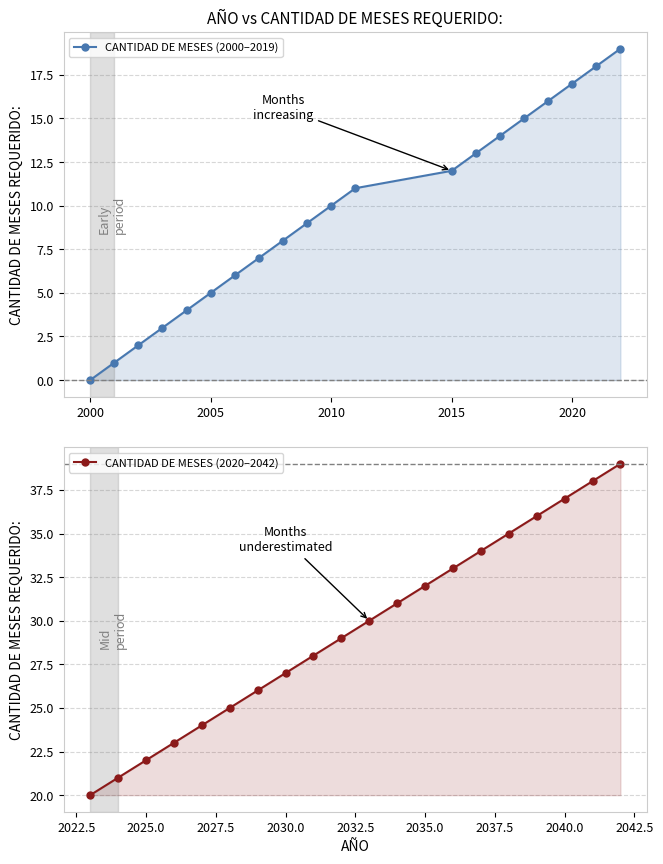

How many series are shown in this chart?

2